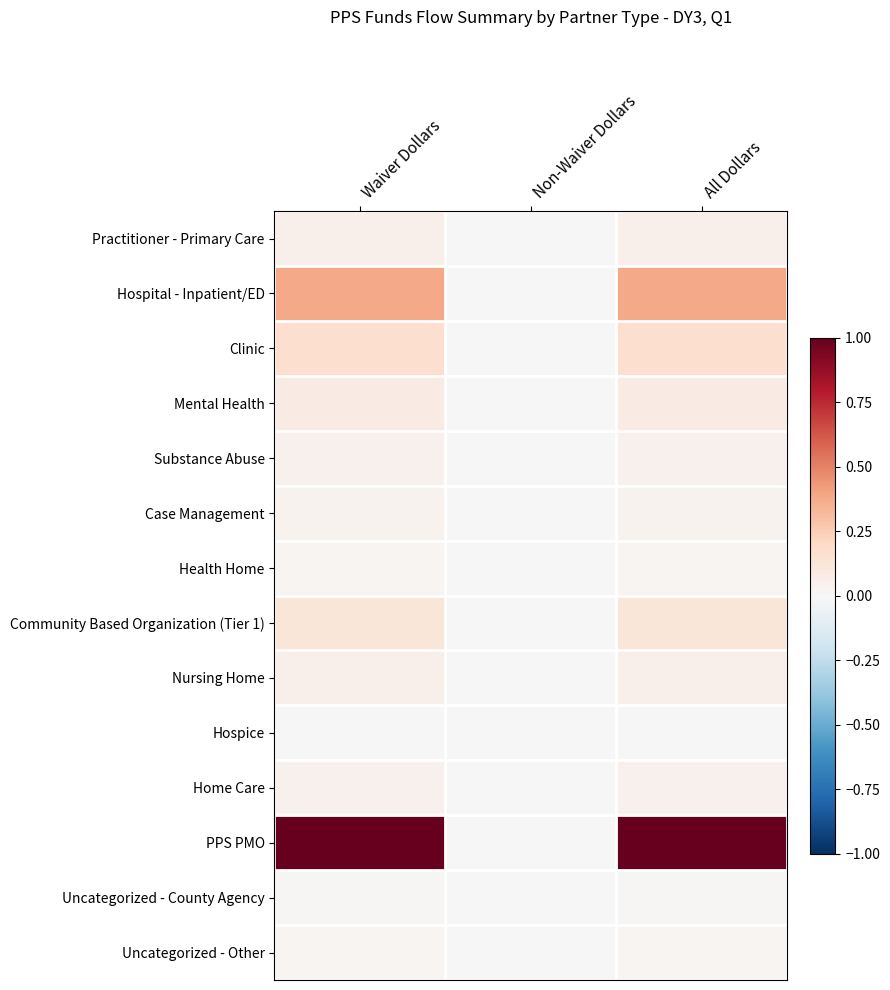

Reading left to right, list all the values displayed in this chart.

Practitioner - Primary Care: Waiver Dollars=0.0	Non-Waiver Dollars=0.0	All Dollars=0.0
Hospital - Inpatient/ED: Waiver Dollars=0.4	Non-Waiver Dollars=0.0	All Dollars=0.4
Clinic: Waiver Dollars=0.2	Non-Waiver Dollars=0.0	All Dollars=0.2
Mental Health: Waiver Dollars=0.1	Non-Waiver Dollars=0.0	All Dollars=0.1
Substance Abuse: Waiver Dollars=0.0	Non-Waiver Dollars=0.0	All Dollars=0.0
Case Management: Waiver Dollars=0.0	Non-Waiver Dollars=0.0	All Dollars=0.0
Health Home: Waiver Dollars=0.0	Non-Waiver Dollars=0.0	All Dollars=0.0
Community Based Organization (Tier 1): Waiver Dollars=0.1	Non-Waiver Dollars=0.0	All Dollars=0.1
Nursing Home: Waiver Dollars=0.1	Non-Waiver Dollars=0.0	All Dollars=0.1
Hospice: Waiver Dollars=0.0	Non-Waiver Dollars=0.0	All Dollars=0.0
Home Care: Waiver Dollars=0.0	Non-Waiver Dollars=0.0	All Dollars=0.0
PPS PMO: Waiver Dollars=1.0	Non-Waiver Dollars=0.0	All Dollars=1.0
Uncategorized - County Agency: Waiver Dollars=0.0	Non-Waiver Dollars=0.0	All Dollars=0.0
Uncategorized - Other: Waiver Dollars=0.0	Non-Waiver Dollars=0.0	All Dollars=0.0